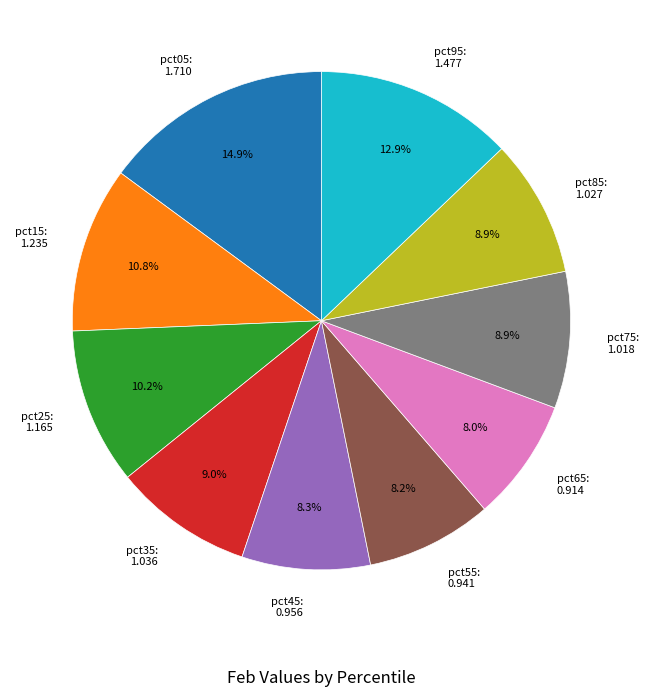

What portion of the pie excludes pct65?

92.0%